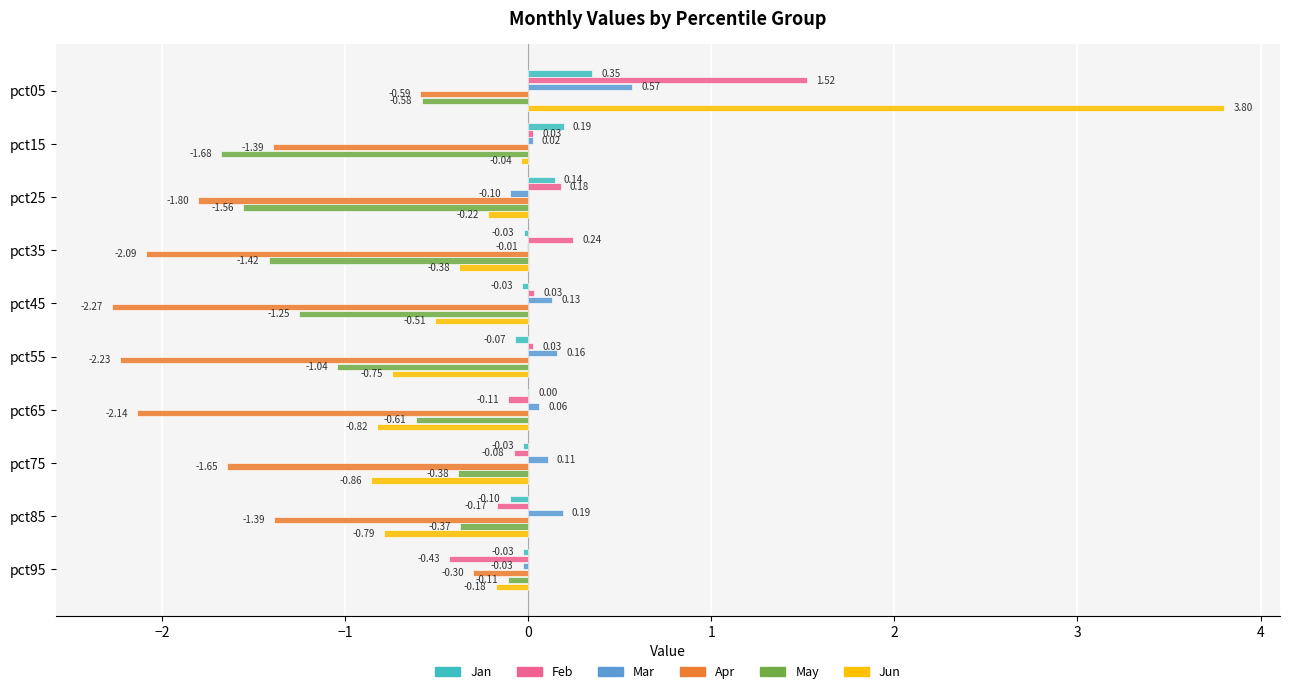

What is the sum of the Feb values at pct45 and pct05?

1.6